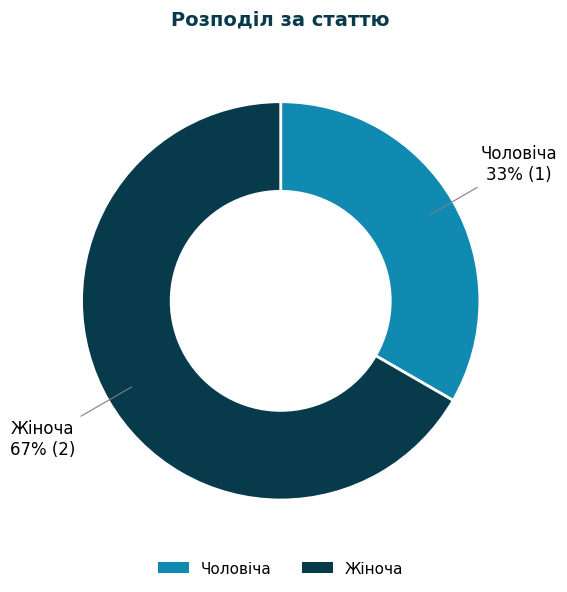

Count the number of slices in the pie.

2